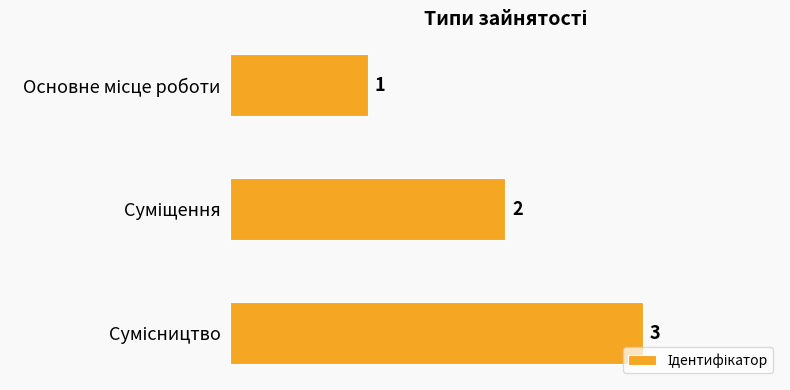

Count the values in the range 1 to 3.

3